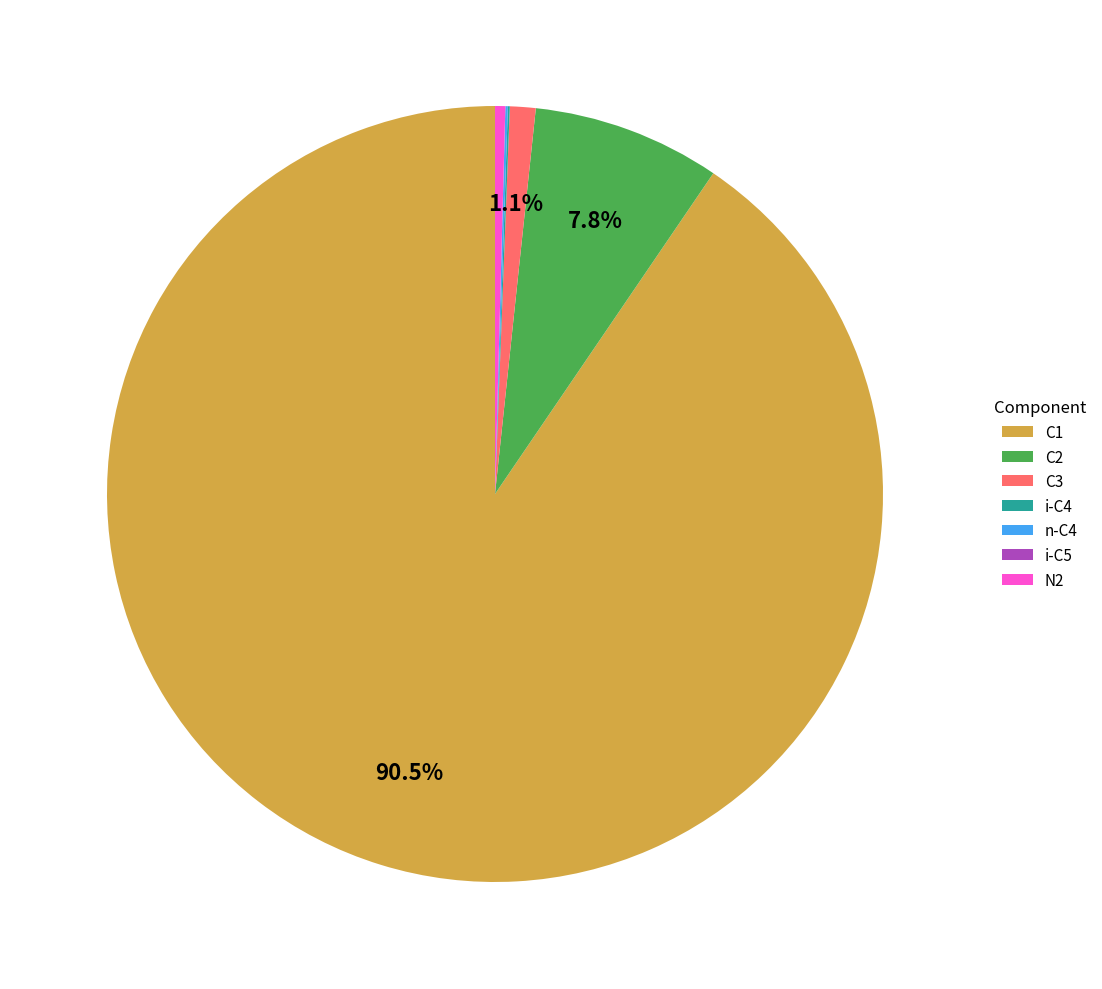

Is there any slice that represents more than half of the pie?

Yes